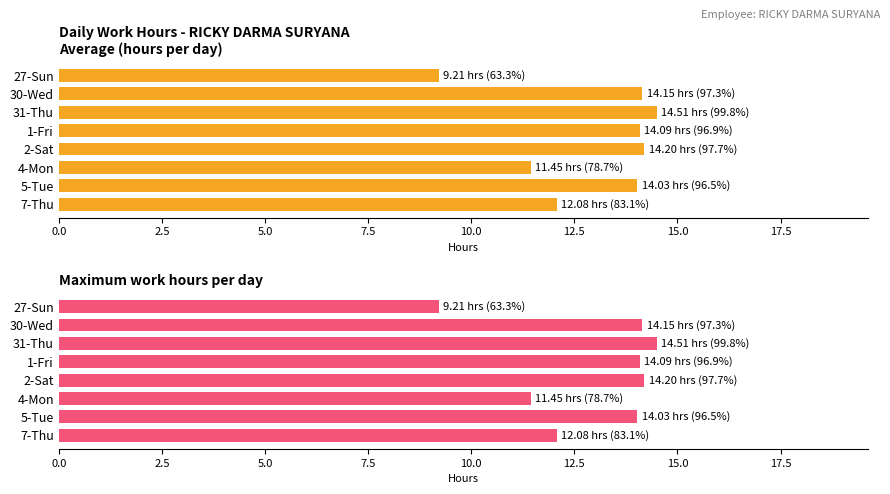

Reading left to right, list all the values displayed in this chart.

Average utilization: 9.2	14.2	14.5	14.1	14.2	11.4	14.0	12.1
Maximum utilization: 9.2	14.2	14.5	14.1	14.2	11.4	14.0	12.1